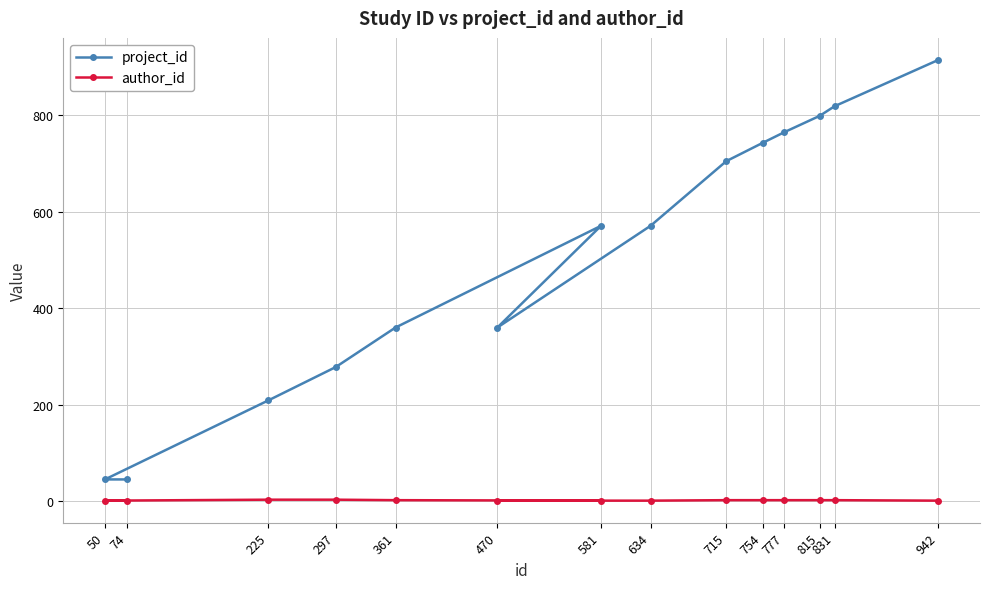

What is the sum of all project_id values?

7185